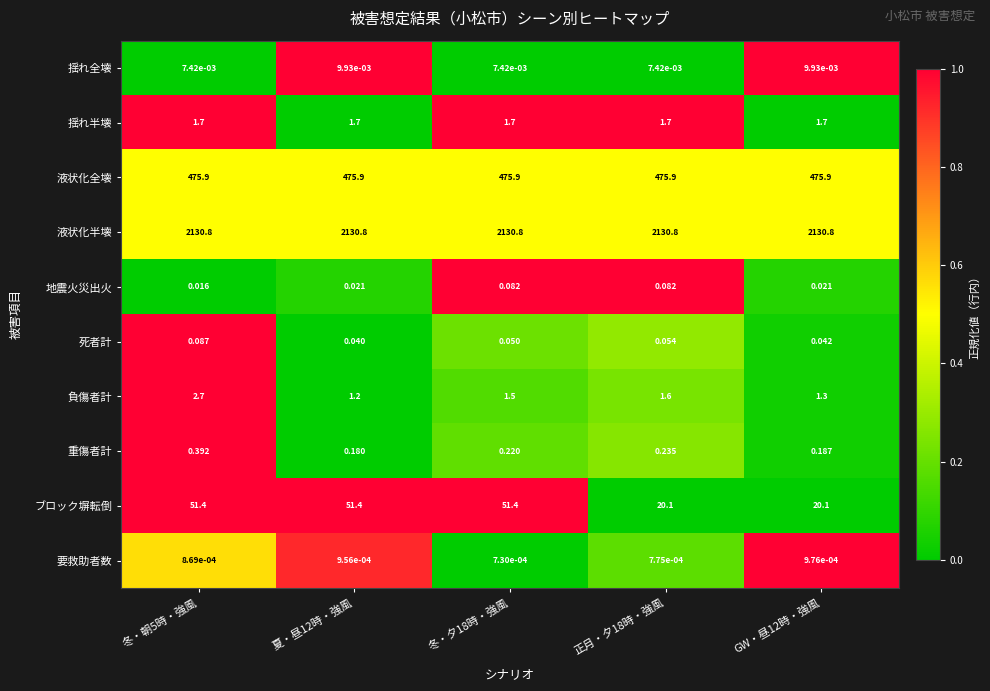

Rank the series at 冬・朝5時・強風 from highest to lowest value.

液状化半壊, 液状化全壊, ブロック塀転倒, 負傷者計, 揺れ半壊, 重傷者計, 死者計, 地震火災出火, 揺れ全壊, 要救助者数